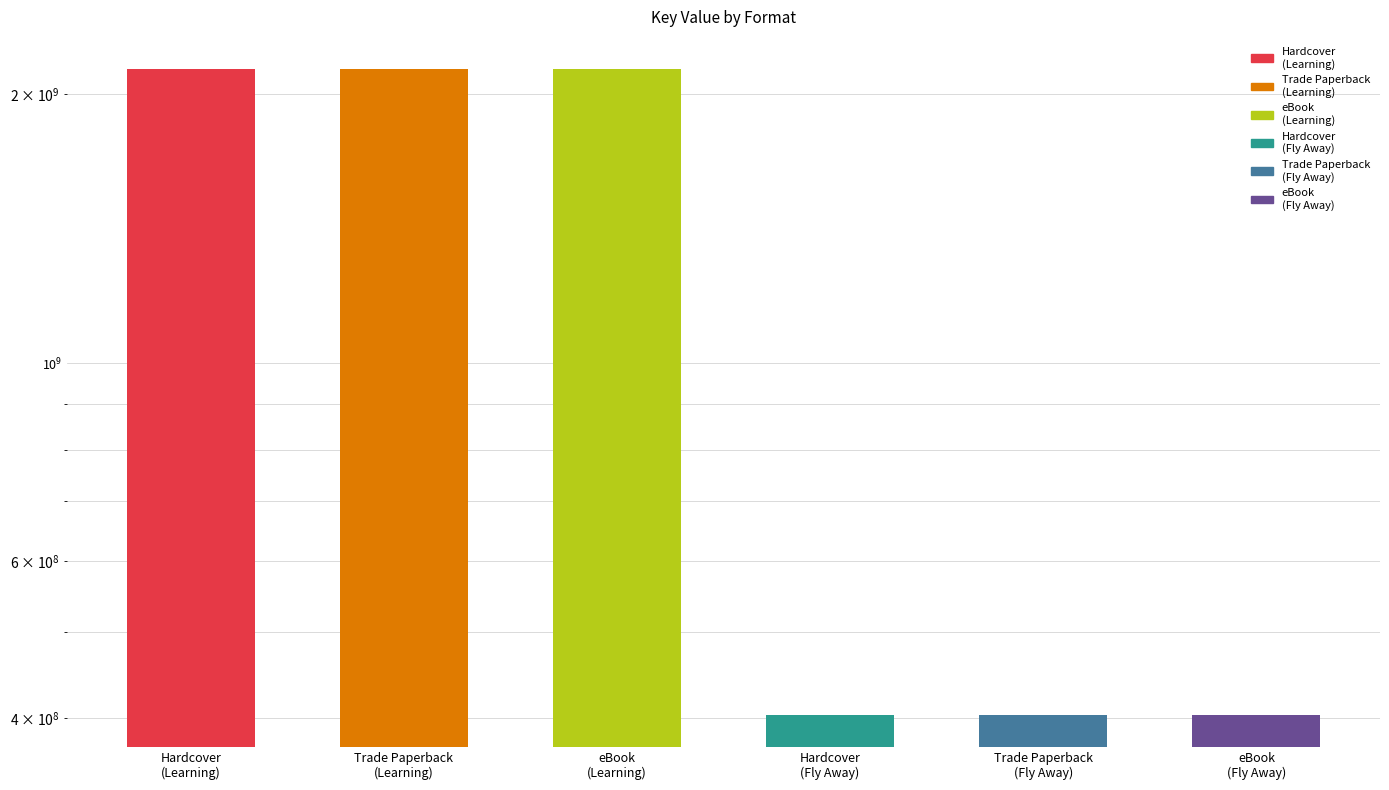

Reading right to left, transcribe all the data shown in this chart.

403910348	403910348	403910348	2134096258	2134096258	2134096258